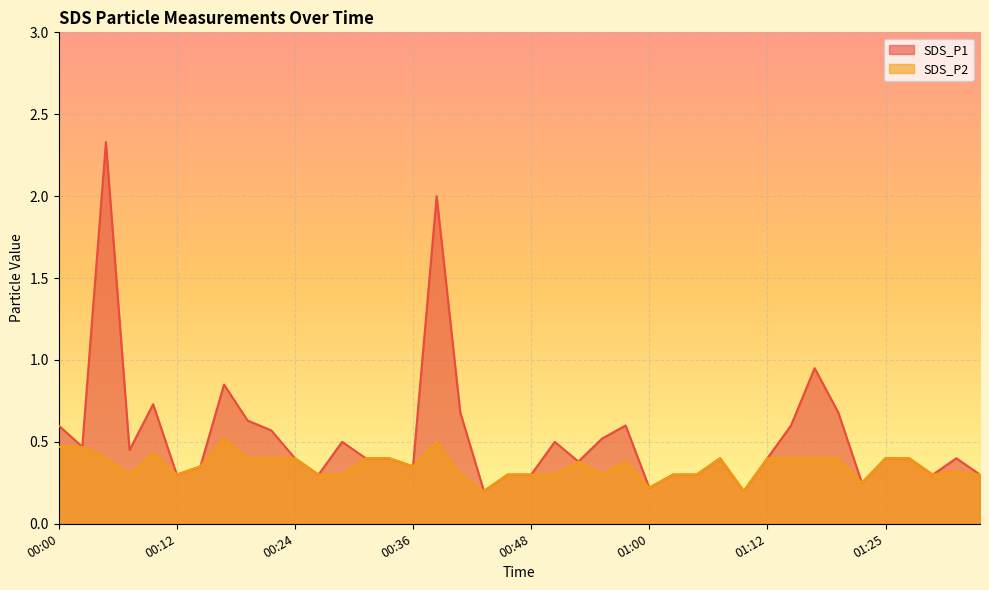

How many lines are shown in the chart?

2